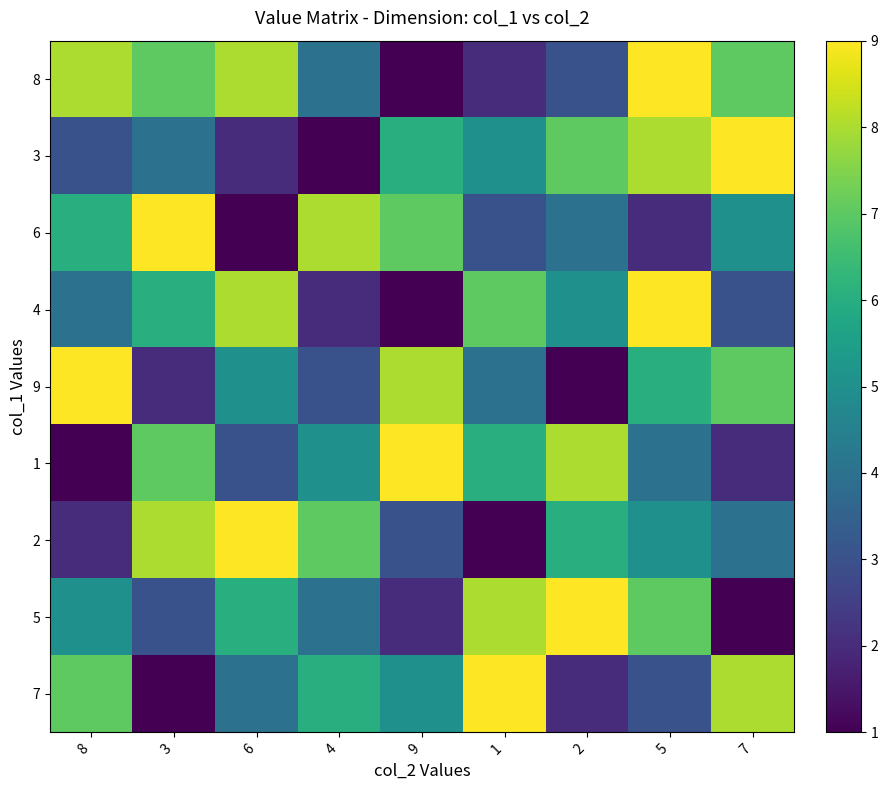

Reading right to left, extract all data points from this chart.

8: 7=7	5=9	2=3	1=2	9=1	4=4	6=8	3=7	8=8
3: 7=9	5=8	2=7	1=5	9=6	4=1	6=2	3=4	8=3
6: 7=5	5=2	2=4	1=3	9=7	4=8	6=1	3=9	8=6
4: 7=3	5=9	2=5	1=7	9=1	4=2	6=8	3=6	8=4
9: 7=7	5=6	2=1	1=4	9=8	4=3	6=5	3=2	8=9
1: 7=2	5=4	2=8	1=6	9=9	4=5	6=3	3=7	8=1
2: 7=4	5=5	2=6	1=1	9=3	4=7	6=9	3=8	8=2
5: 7=1	5=7	2=9	1=8	9=2	4=4	6=6	3=3	8=5
7: 7=8	5=3	2=2	1=9	9=5	4=6	6=4	3=1	8=7